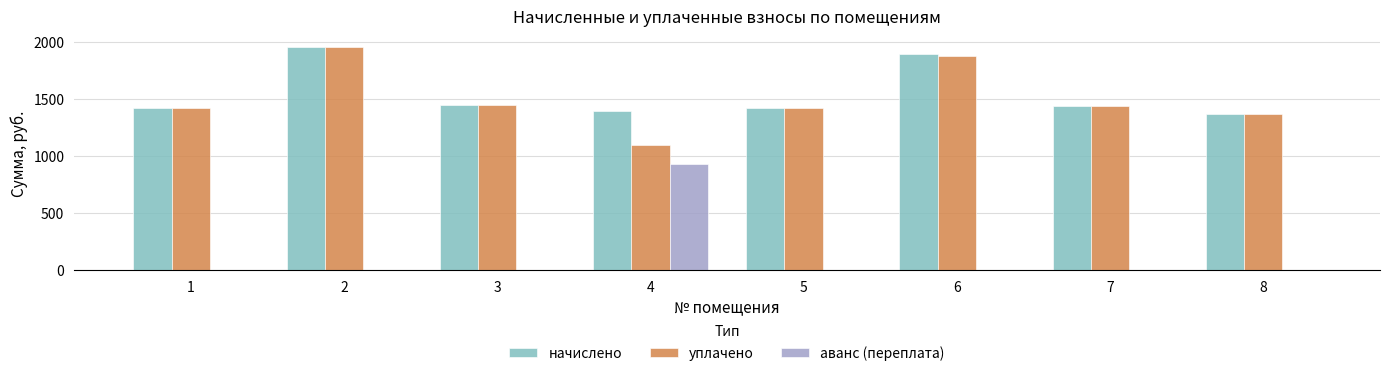

What is the spread (max minus min) of values at 5?

1422.1